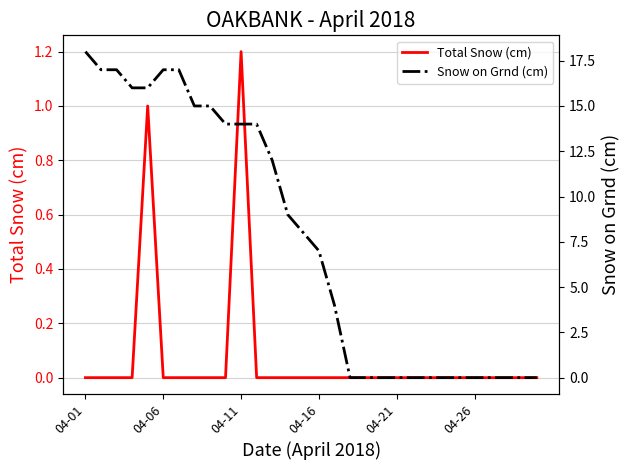

Which category has the highest value in the Total Snow (cm) series?

04-11